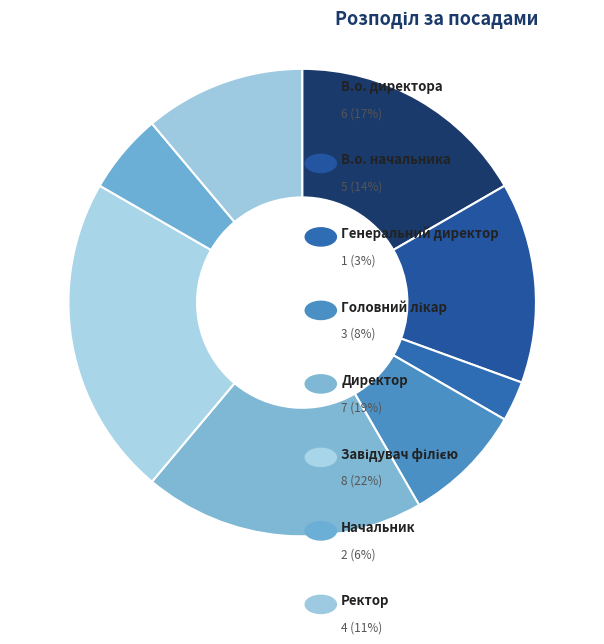

How many segments does this pie chart have?

8